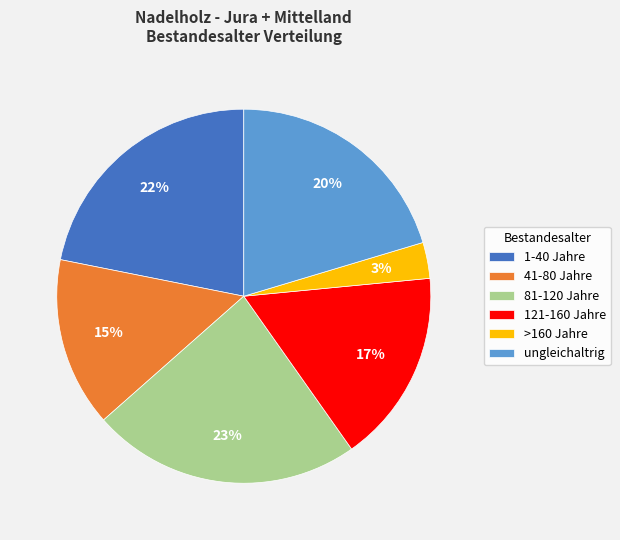

Rank the categories by value from lowest to highest.

>160 Jahre, 41-80 Jahre, 121-160 Jahre, ungleichaltrig, 1-40 Jahre, 81-120 Jahre